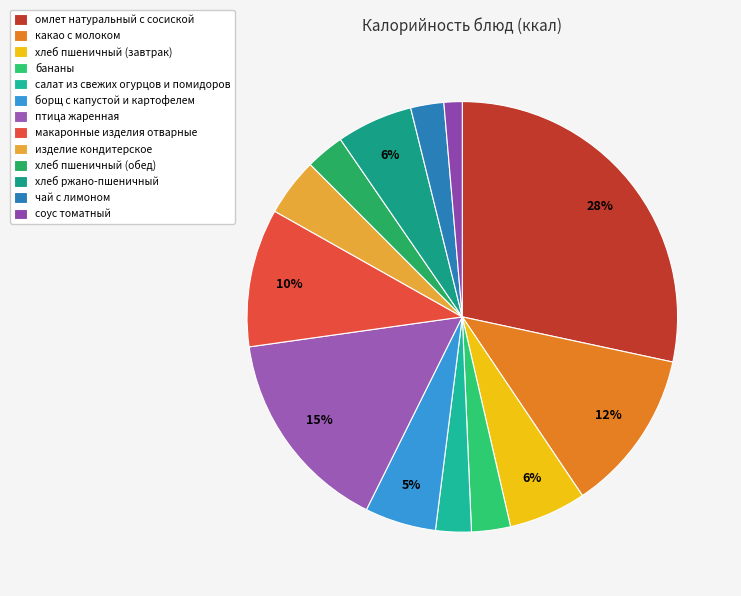

To the nearest percent, what is the difference between the омлет натуральный с сосиской and соус томатный slice percentages?

27%